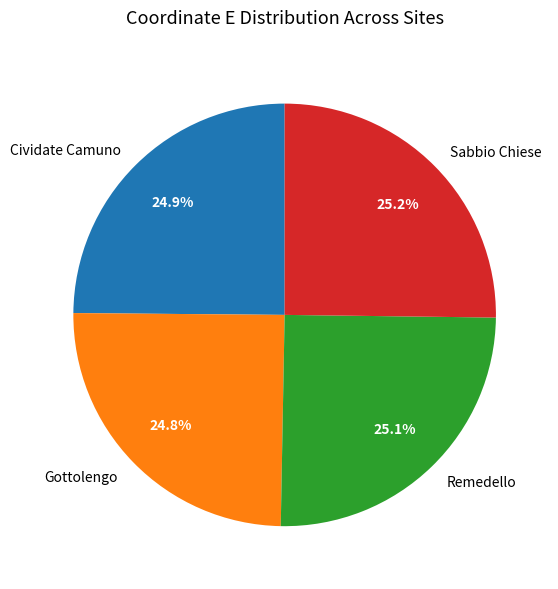

How many segments does this pie chart have?

4